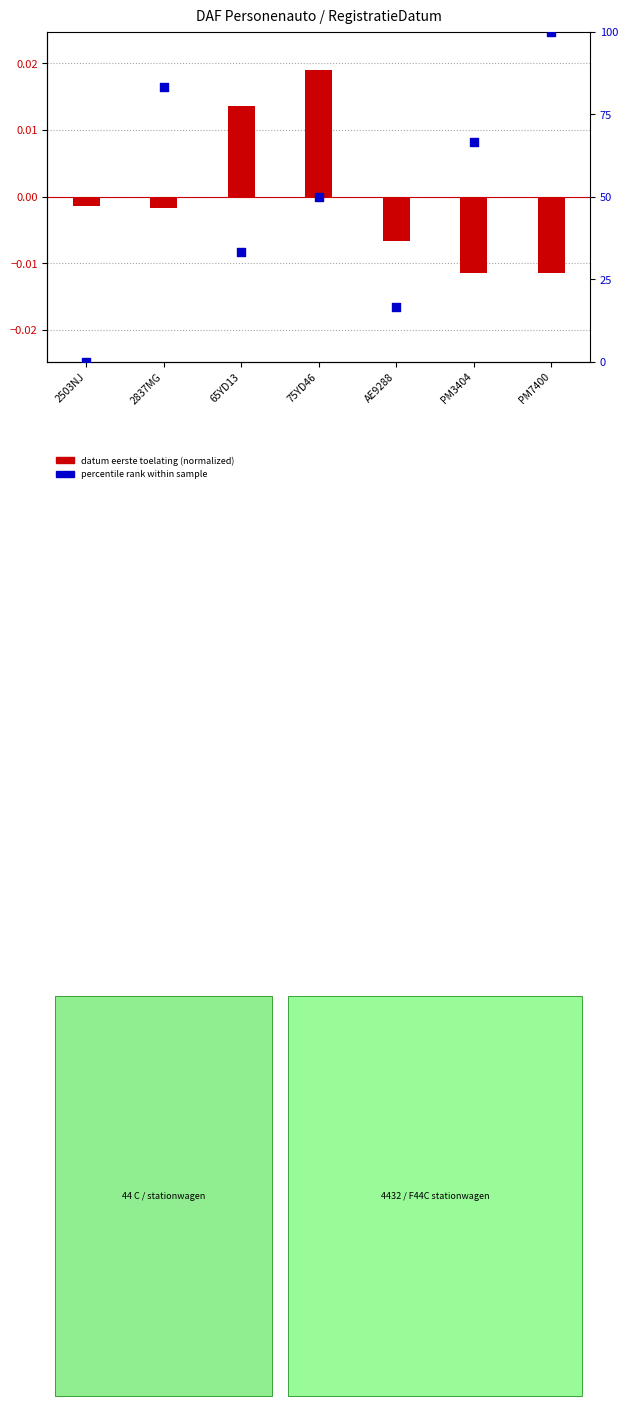

At how many categories does at least one series exceed 36?

4